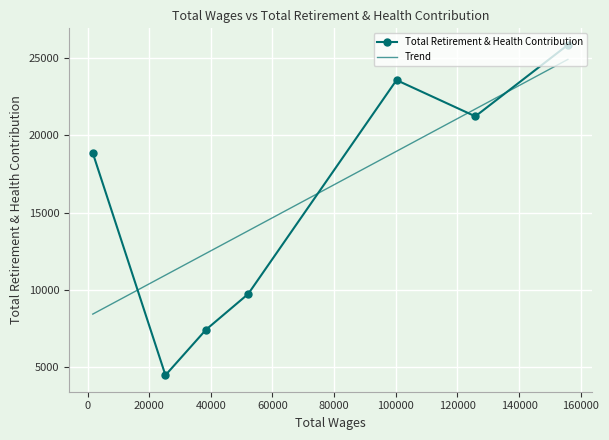

True or false: Trend has more than 2 points higher than both neighbors.

False